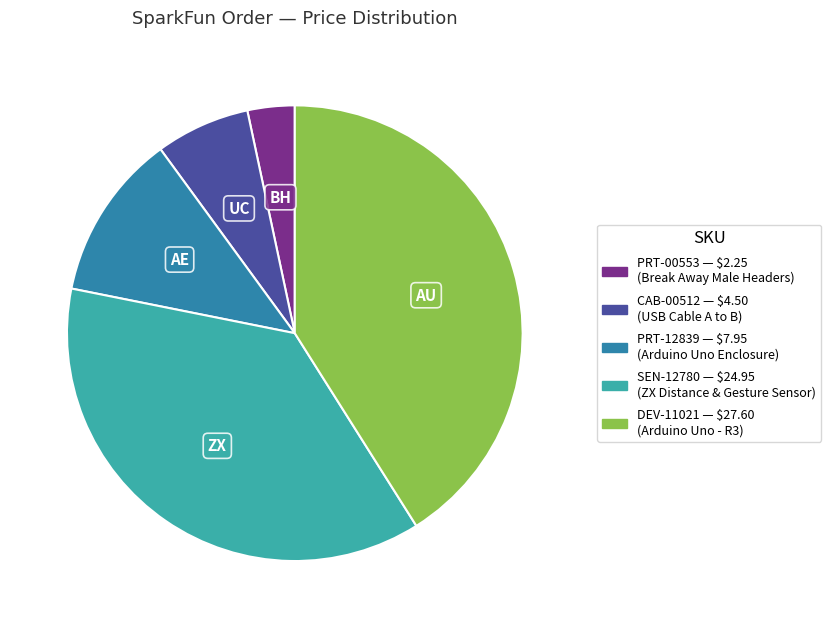

Does any single category account for the majority?

No